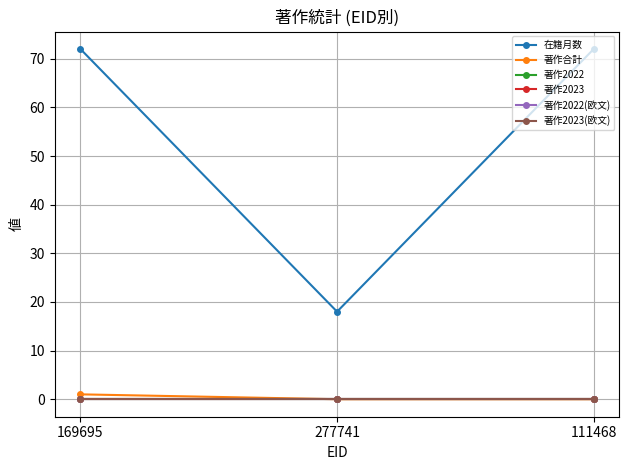

Does the chart have visible grid lines?

Yes